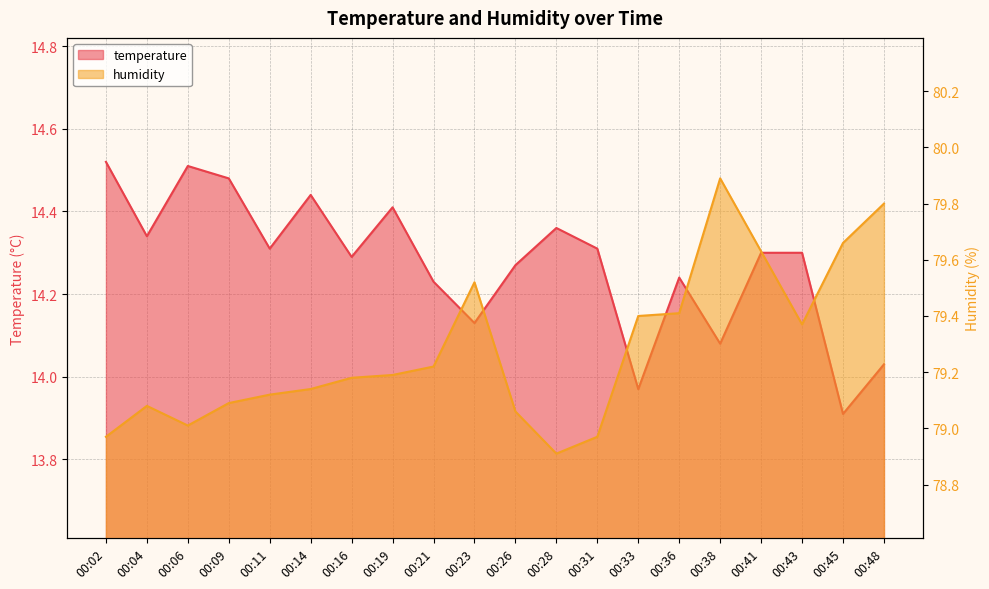

True or false: humidity and temperature intersect in this chart.

False